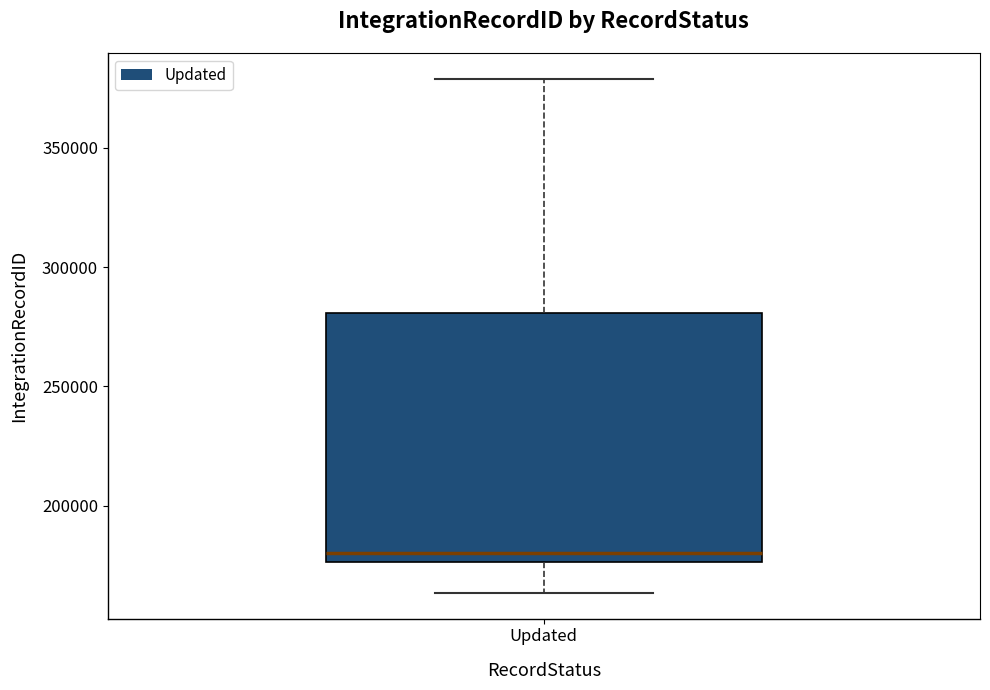

Transcribe this box plot: give where the median line is, the range the box spans, and where the two whiskers end, as read against the y-axis. The values are not printed on the chart, so give them approximately, as read against the axis.

median 180000, box 175000 to 280000, whiskers 165000 to 380000